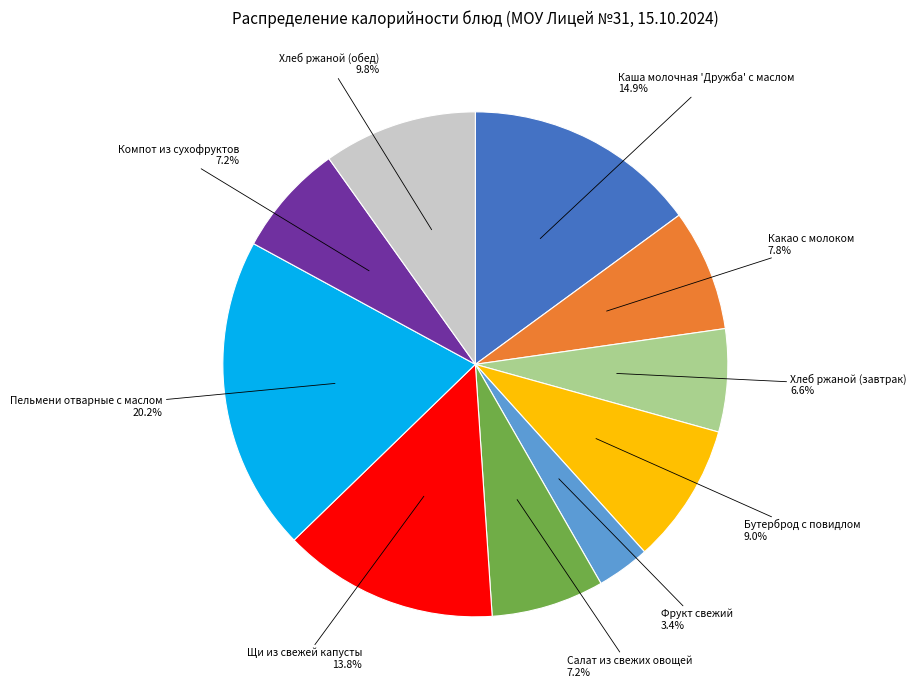

Is there any slice that represents more than half of the pie?

No